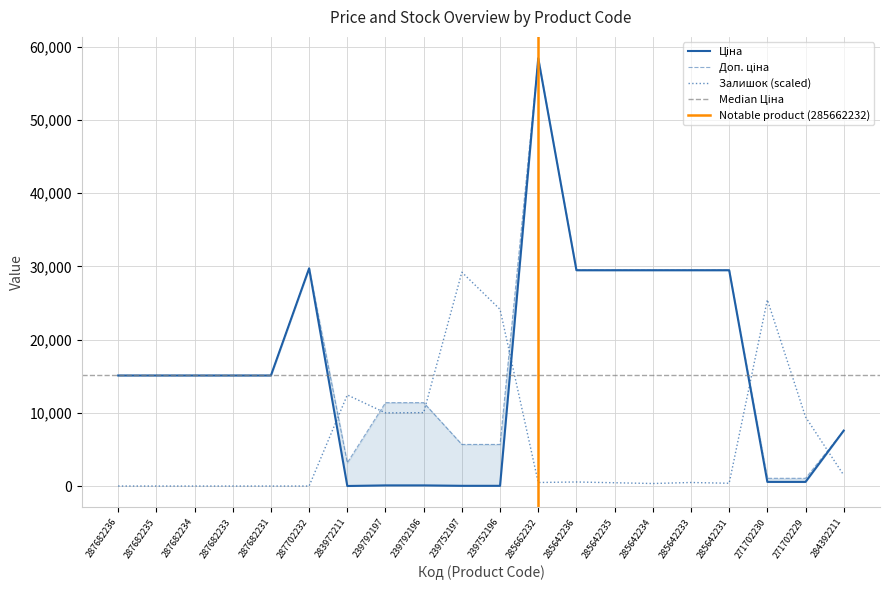

The Ціна series shows 32.0 at 283972211. True or false?

True